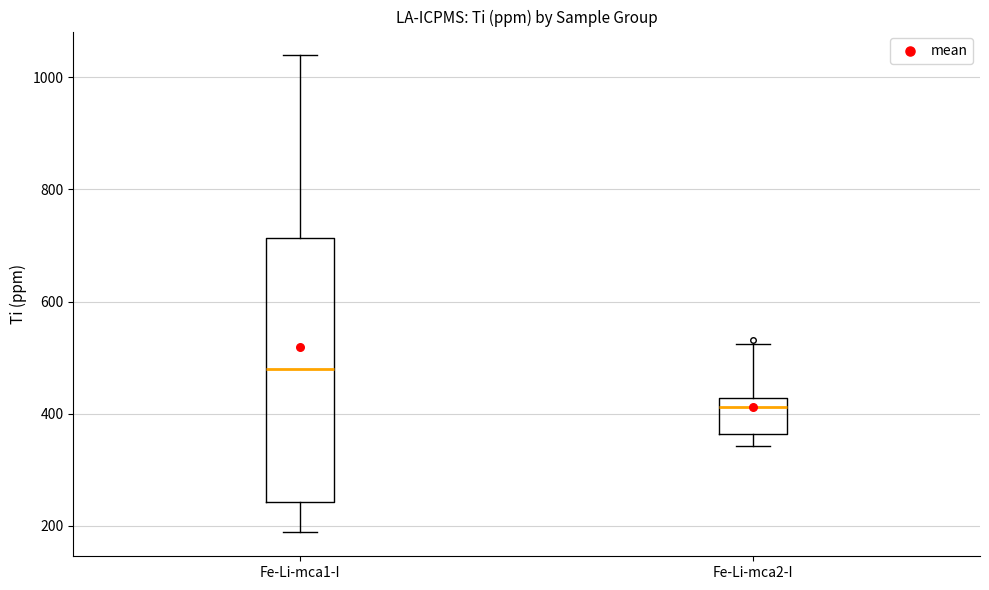

Comparing the boxes themselves (not the whiskers), which one is the tallest?

Fe-Li-mca1-I